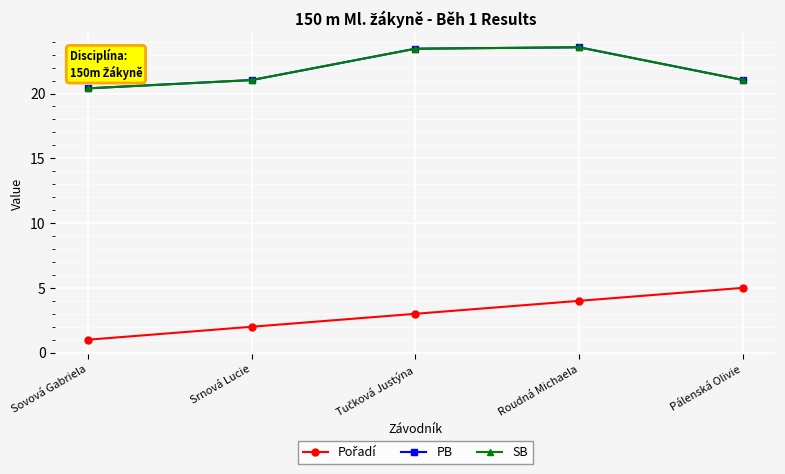

Is this an area chart (filled region under the line)?

No